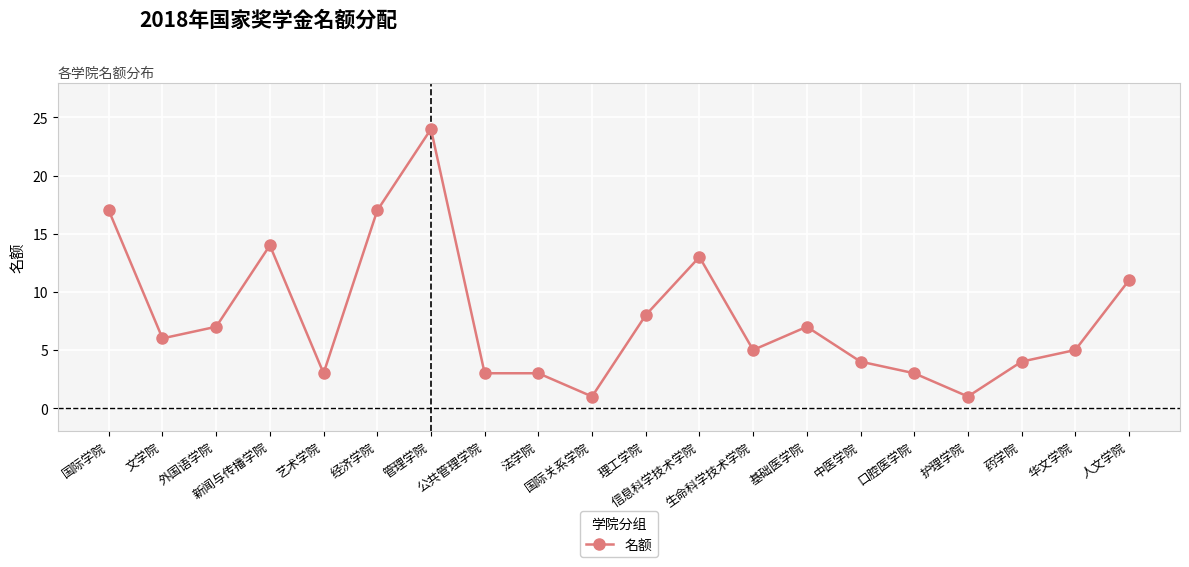

Does the chart display data point markers on the line(s)?

Yes